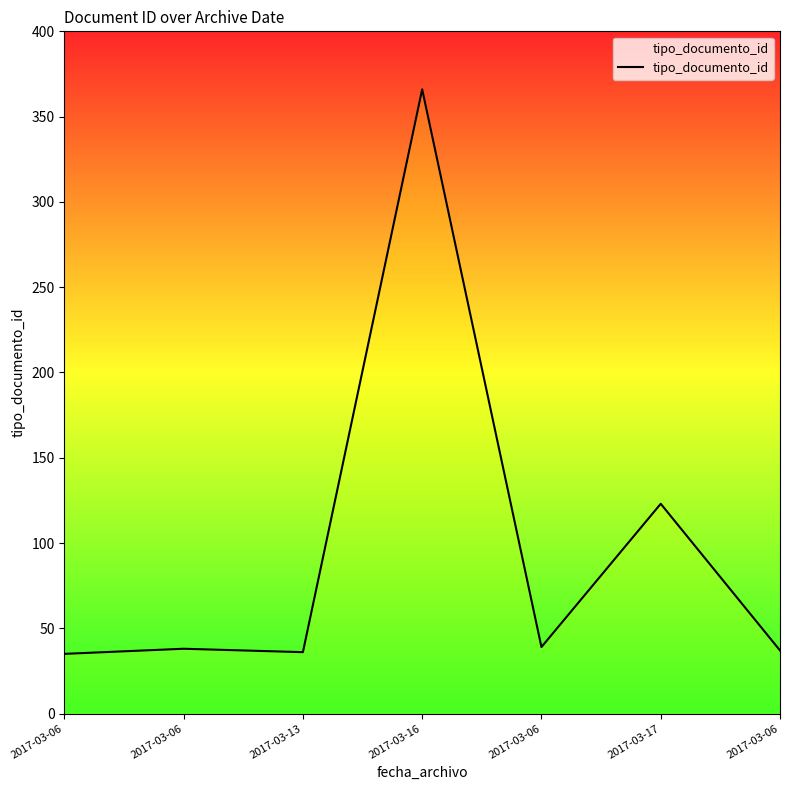

Between 2017-03-16 and 2017-03-06, which is larger?

2017-03-16